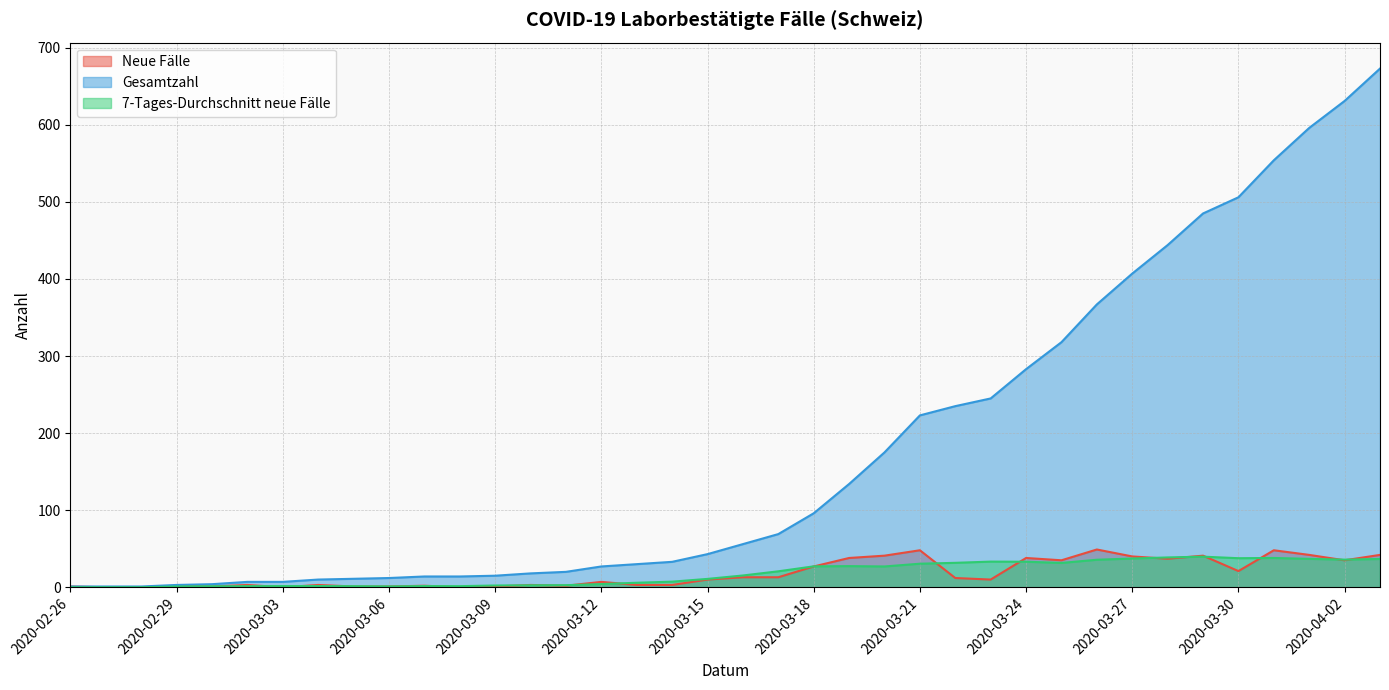

True or false: 7-Tages-Durchschnitt neue Fälle and Gesamtzahl intersect in this chart.

False